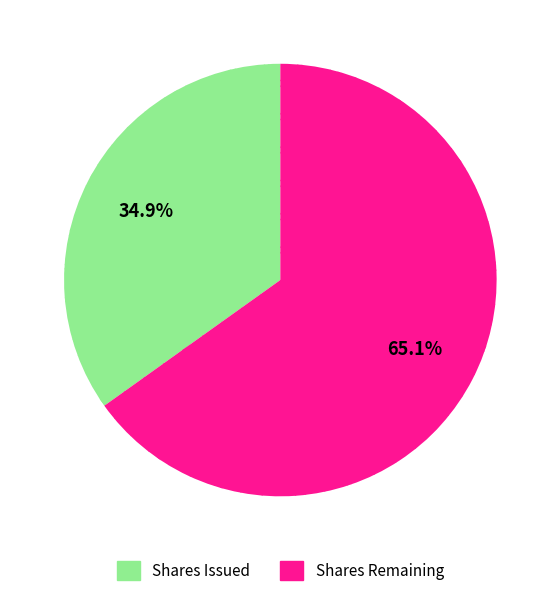

Do Shares Issued and Shares Remaining together represent more than half of the pie?

Yes